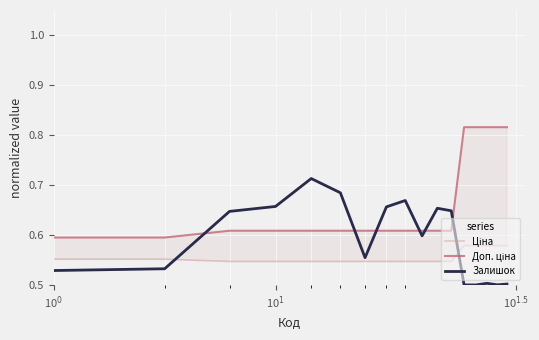

What is the label of the 12th point from the right?

6